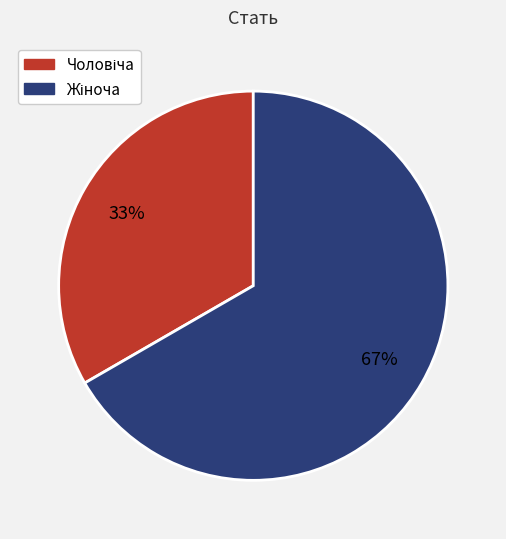

To the nearest percent, what is the average slice percentage?

50%